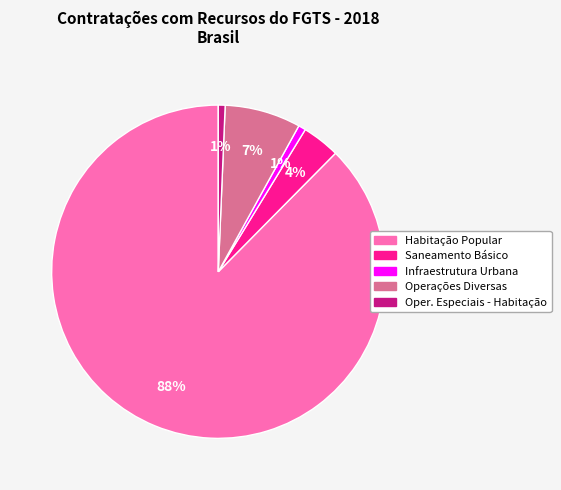

Is it true that Infraestrutura Urbana is 11% of the pie?

False